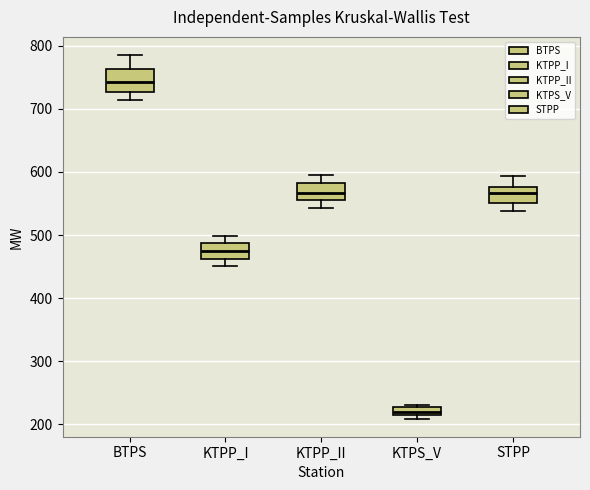

Which box has the highest median line?

BTPS